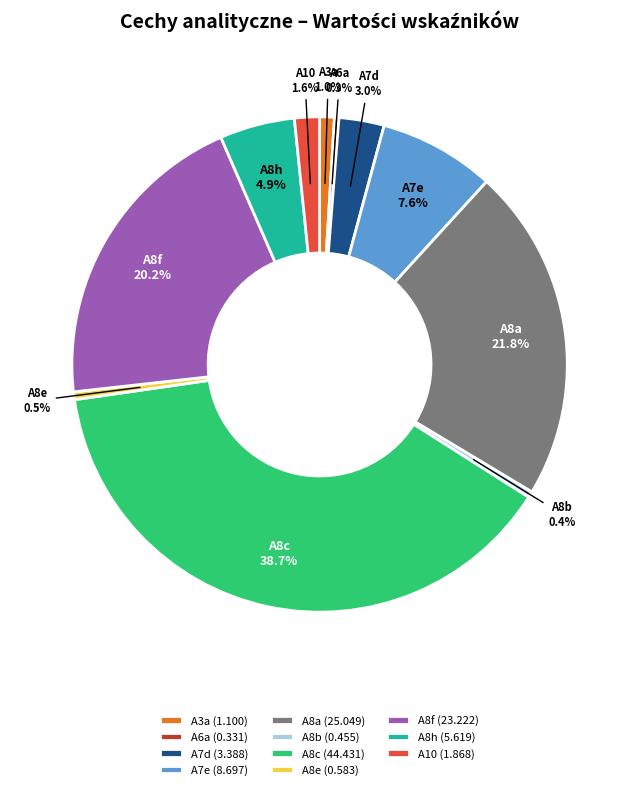

Does A8f represent more than half of the total?

No